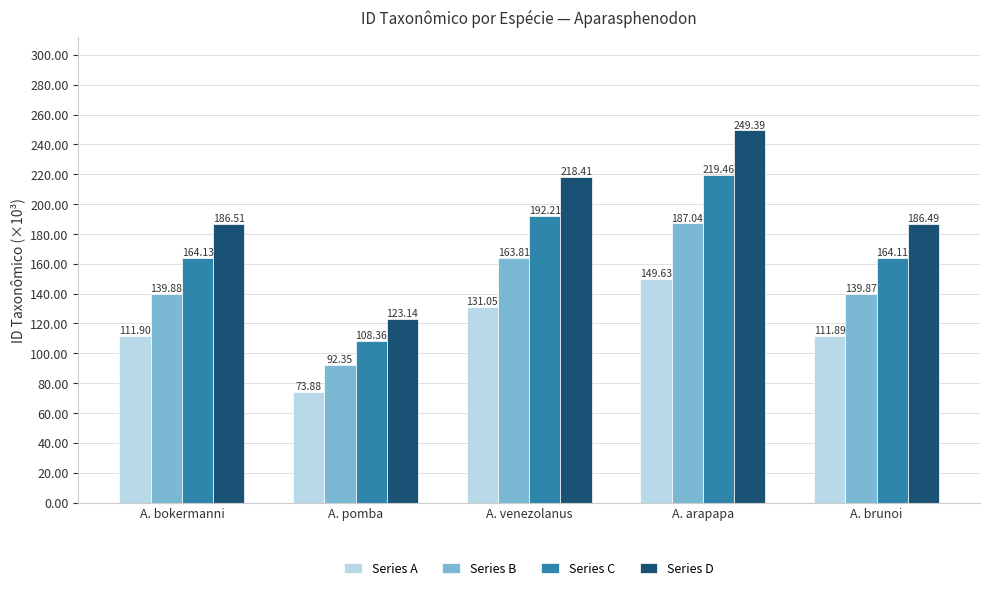

Is it true that Series B equals 139.9 at A. brunoi?

True